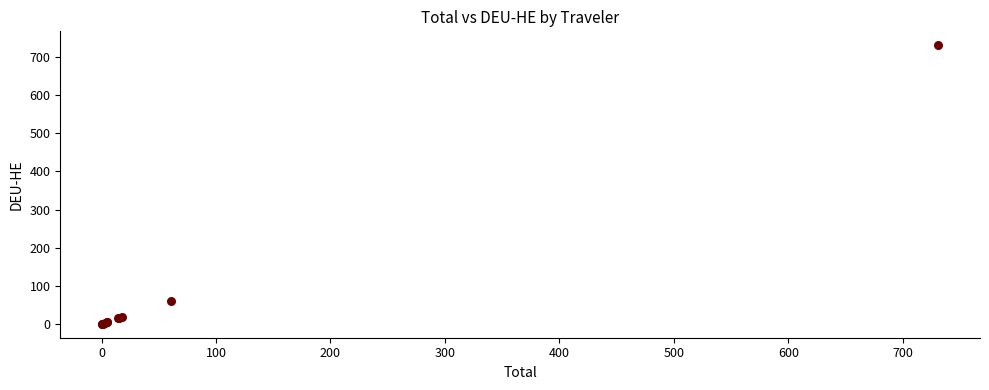

What Y value in the scatter plot is closest to 365?

60.5